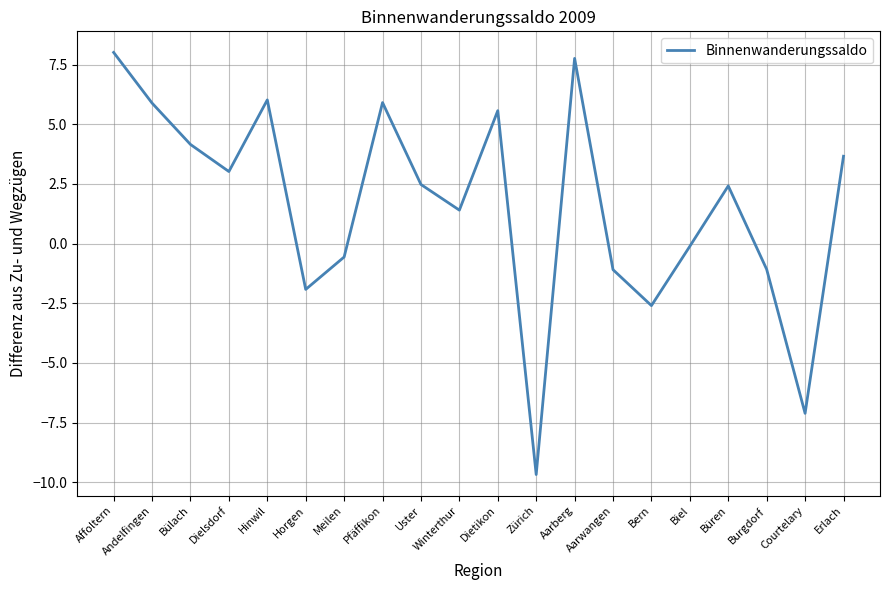

Is it true that the value at Erlach is 6.5?

False